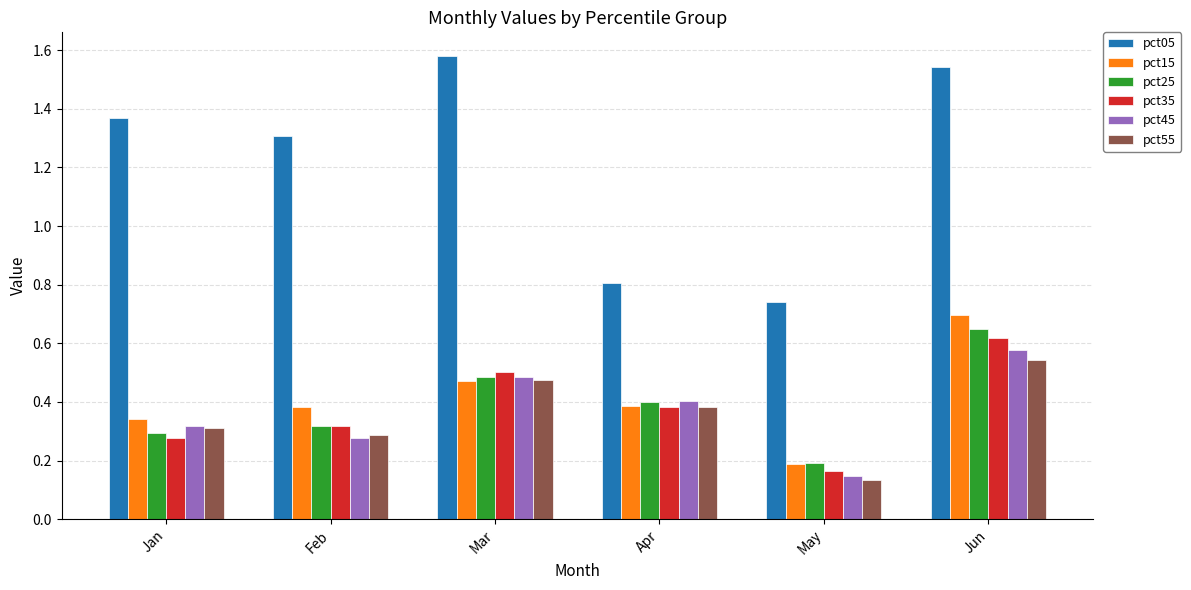

Where is pct05 nearest to the value 1?

Apr